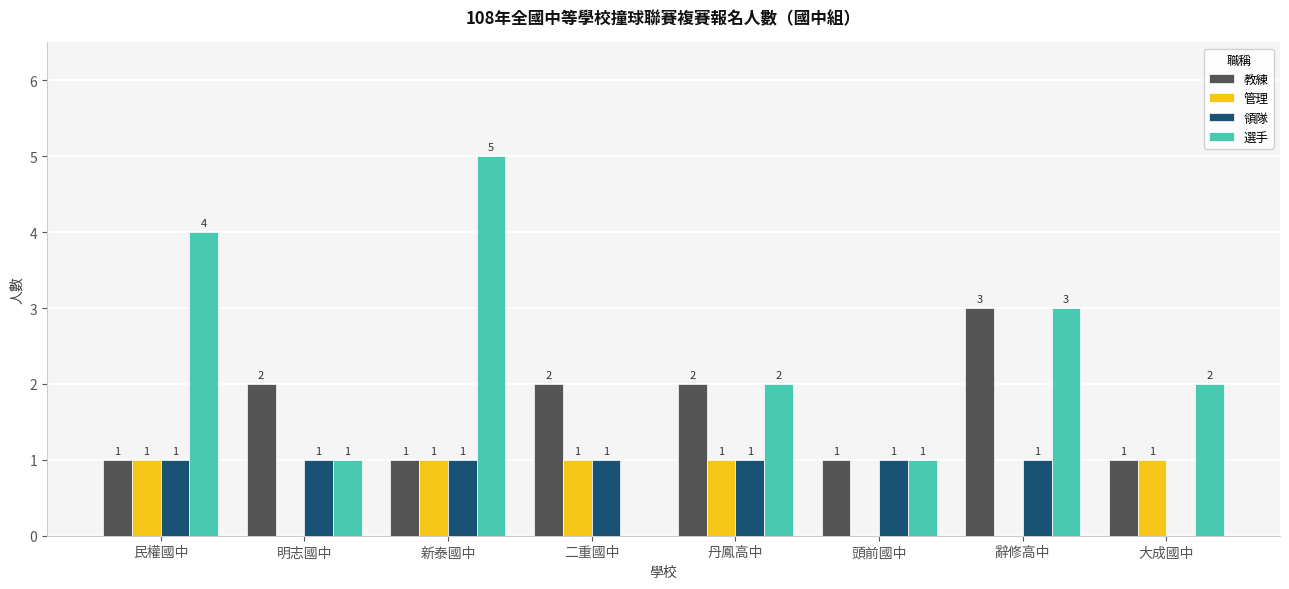

Is the value of 教練 at 明志國中 greater than the value of 管理 at 明志國中?

Yes